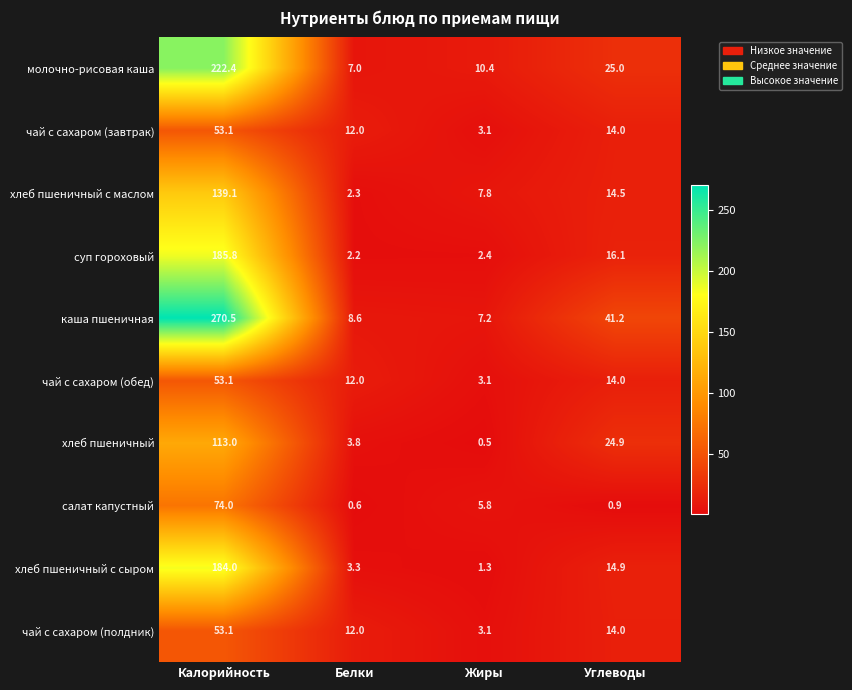

Is it true that чай с сахаром (обед) equals 53.1 at Калорийность?

True